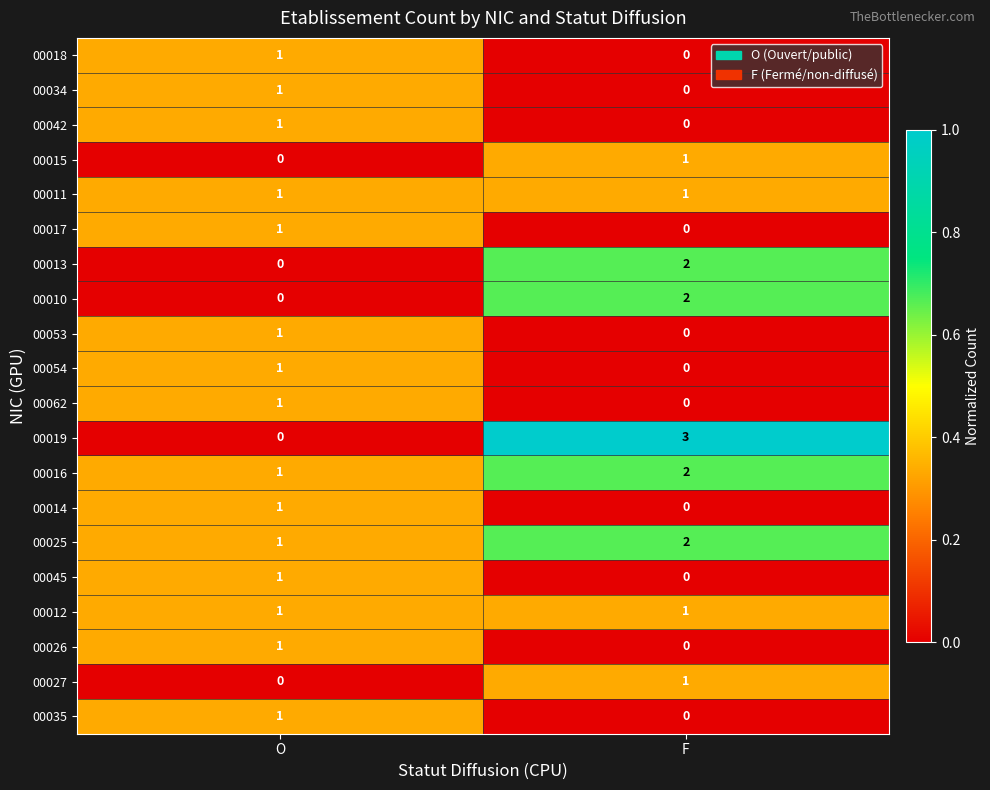

Which series has the largest range (max minus min)?

00019